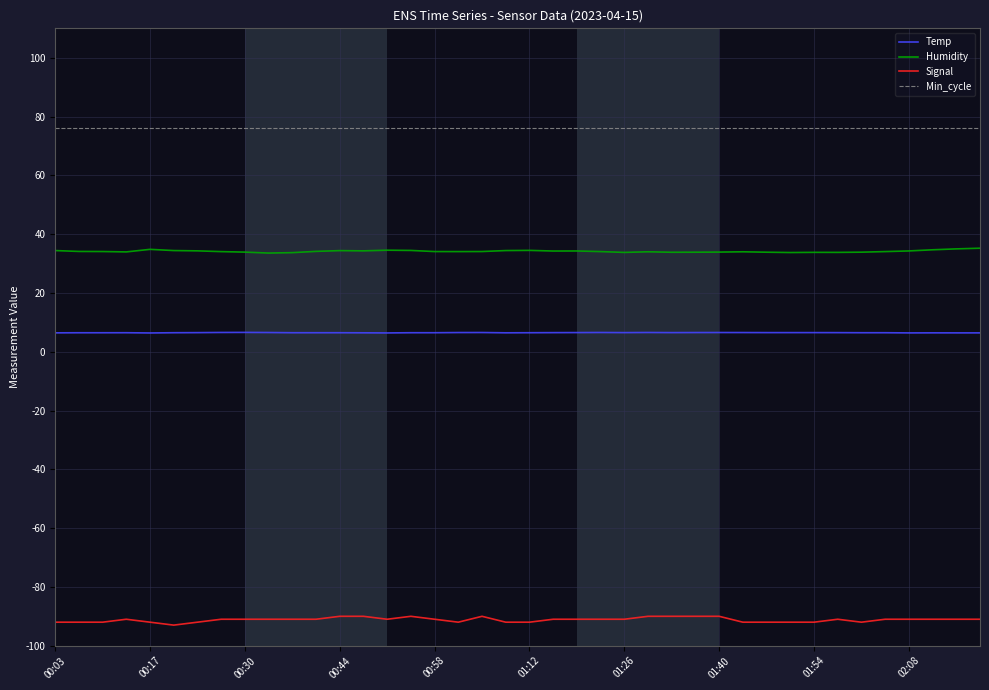

What are all the series names shown in the legend?

Temp, Humidity, Signal, Min_cycle